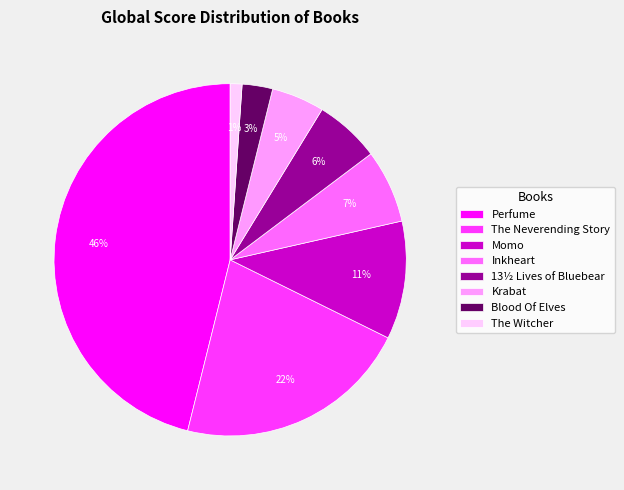

The The Witcher slice represents 6% of the pie. True or false?

False